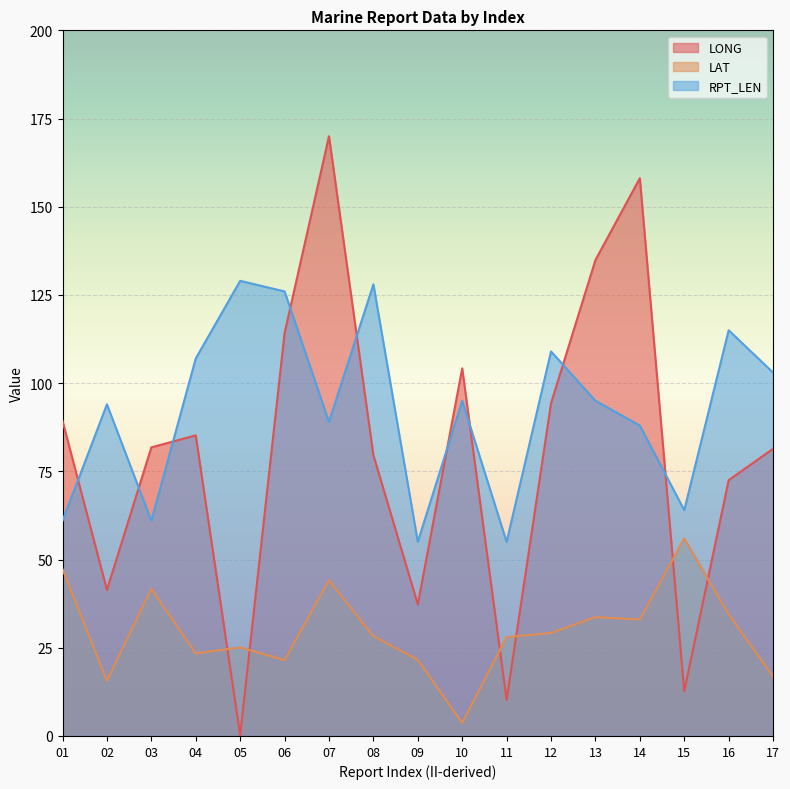

After their last crossing, which series has the higher values: RPT_LEN or LONG?

RPT_LEN